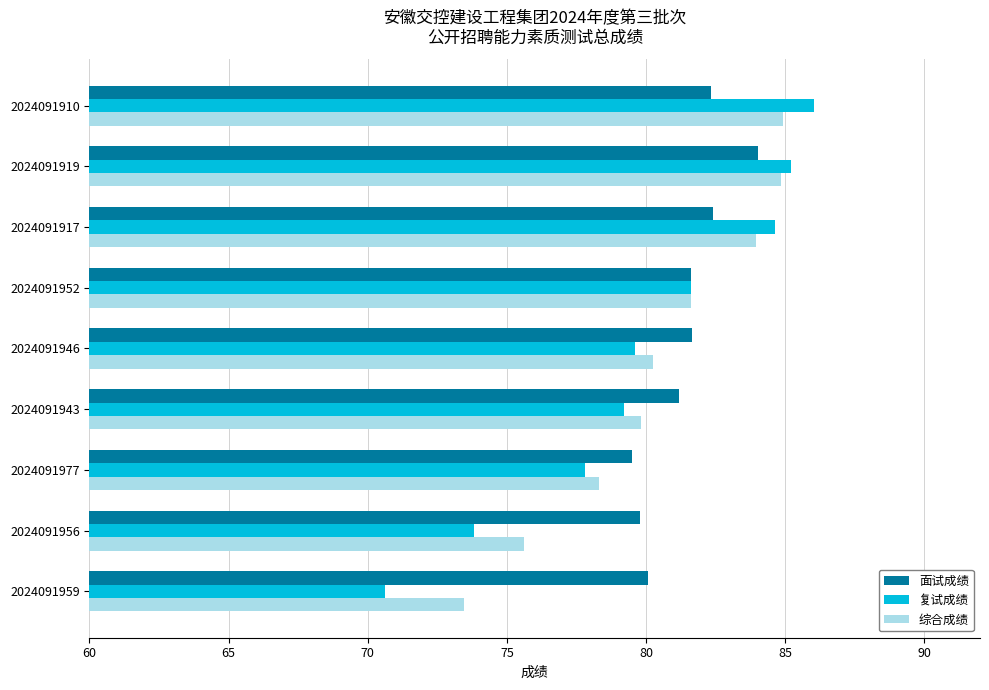

The value of 面试成绩 at 2024091917 is 82.4. True or false?

True